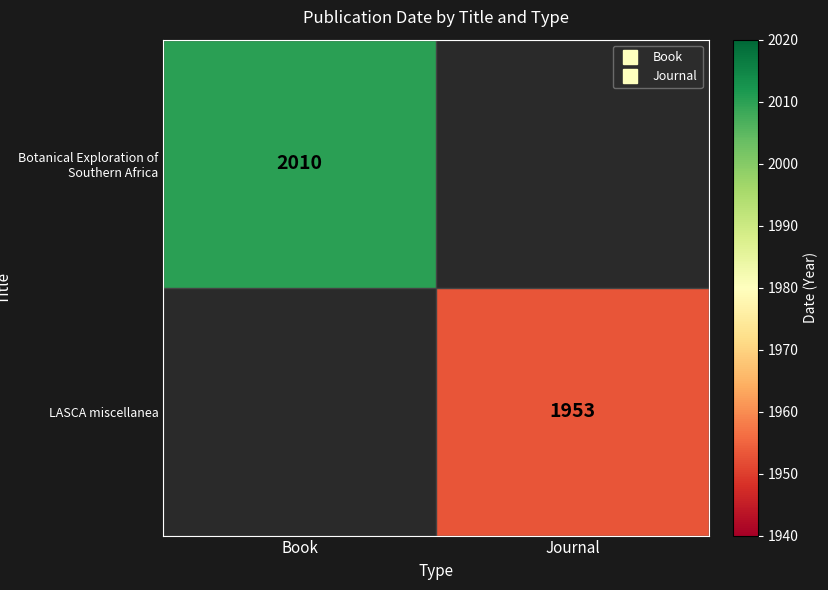

How many series are shown in this chart?

2